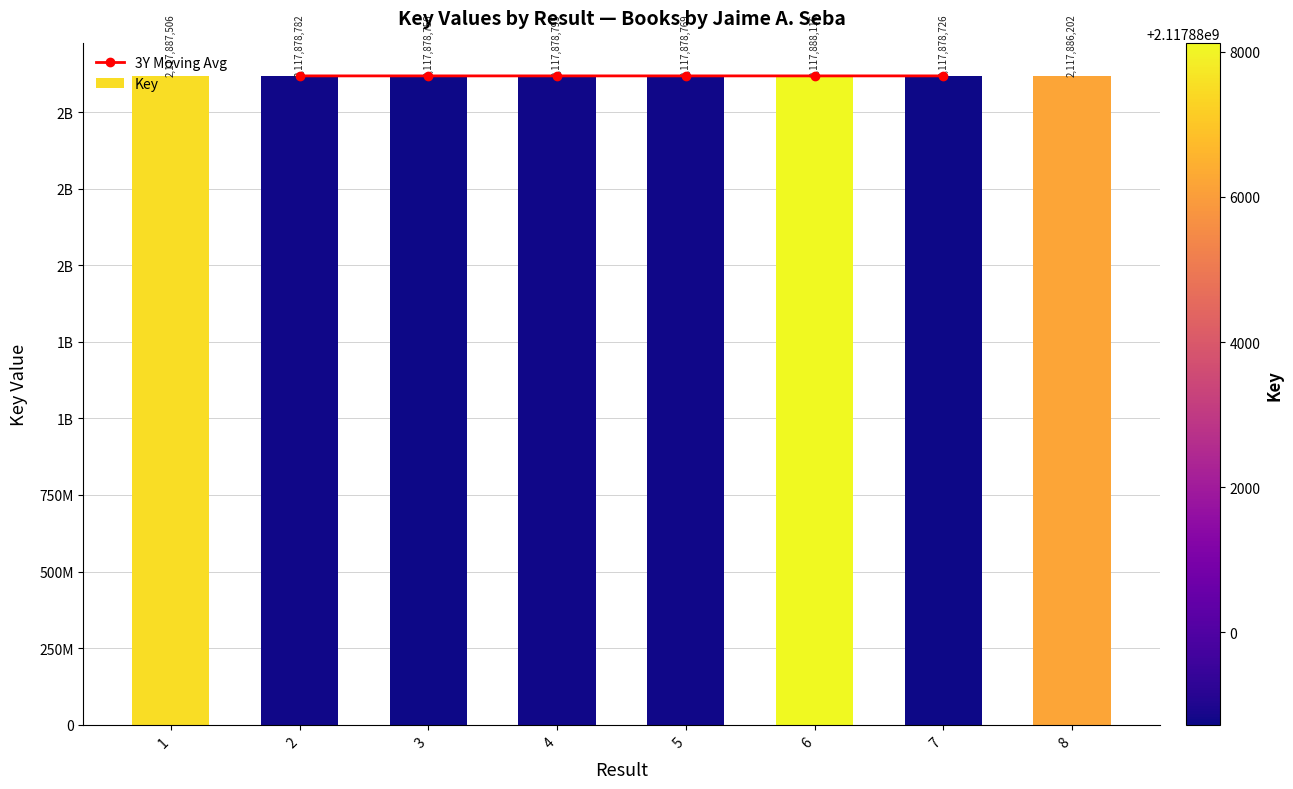

The value at 3 is 2117878756. True or false?

True